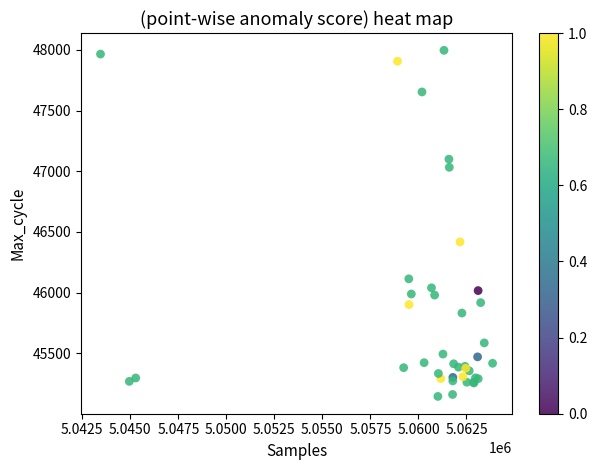

What Y value in the scatter plot is closest to 46571?

46418